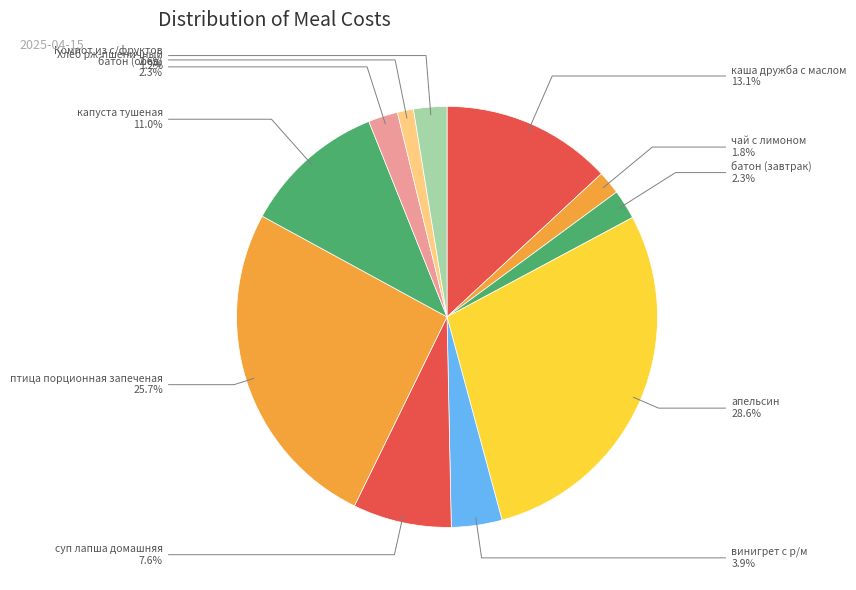

How many slices are in this pie chart?

11